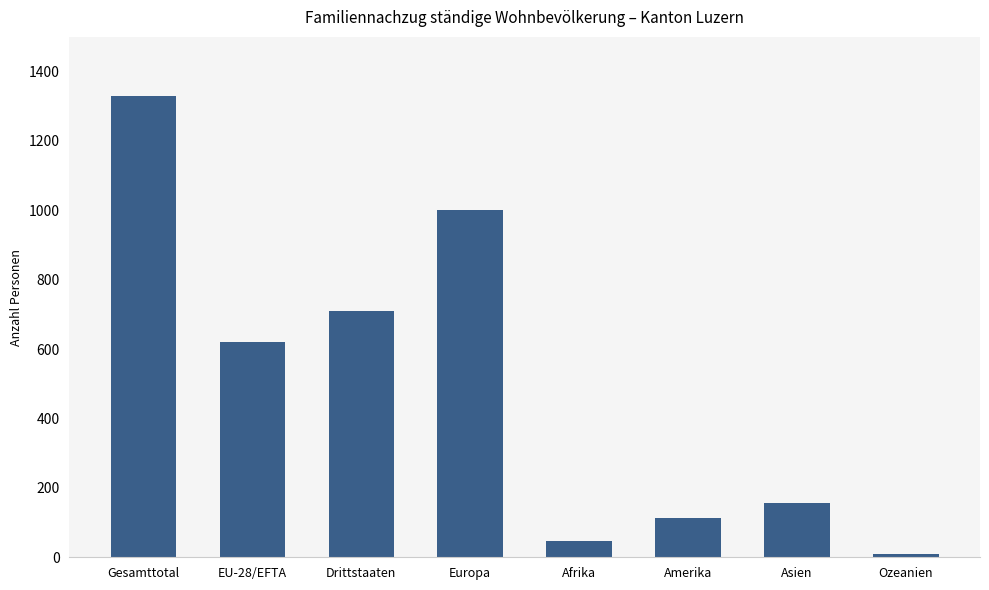

Which label corresponds to the largest value in the chart?

Gesamttotal